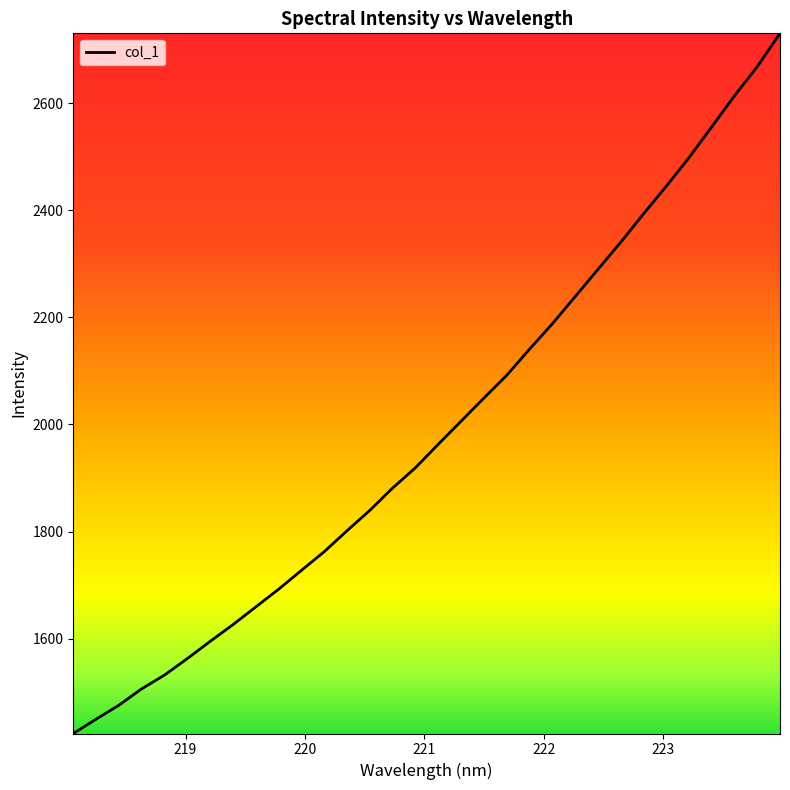

What is the difference between the maximum and minimum values?

1307.3